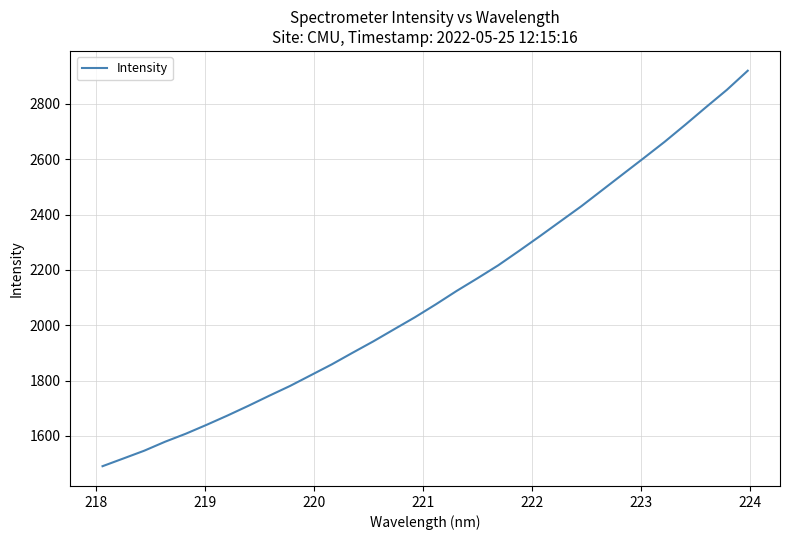

What is the difference between the maximum and minimum values?

1430.1